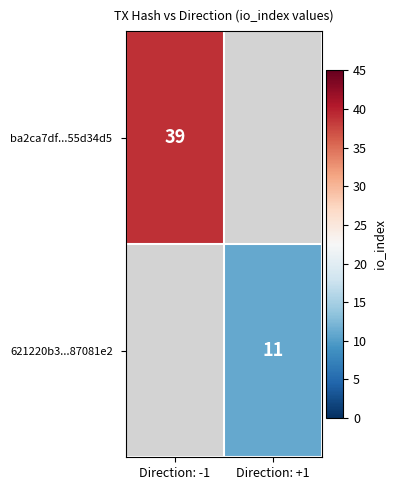

The ba2ca7df...55d34d5 series shows 70 at Direction: -1. True or false?

False